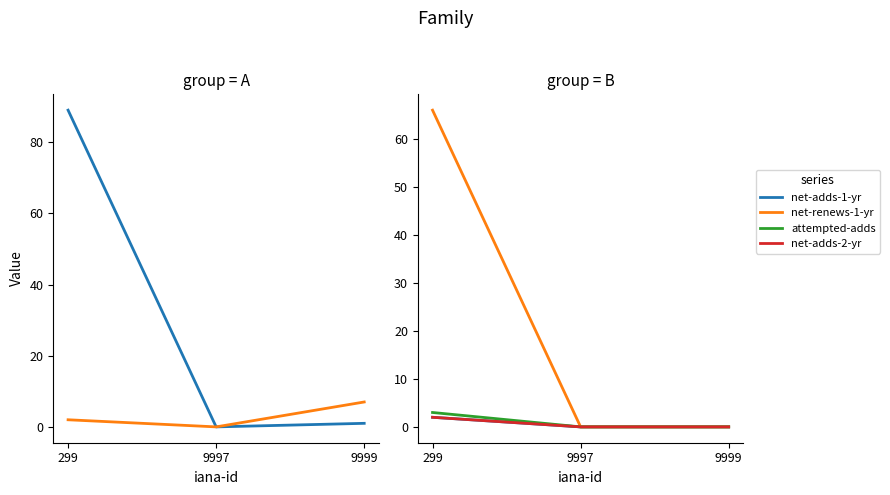

Reading left to right, what are all the values shown in this chart?

total-domains: 89	0	1
total-nameservers: 2	0	7
net-adds-1-yr: 2	0	0
net-renews-1-yr: 66	0	0
attempted-adds: 3	0	0
net-adds-2-yr: 2	0	0